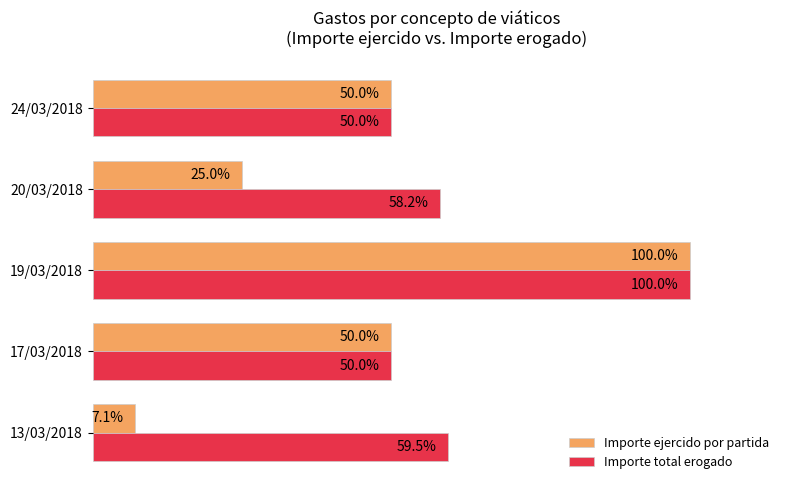

At which category is the sum across all series the highest?

19/03/2018